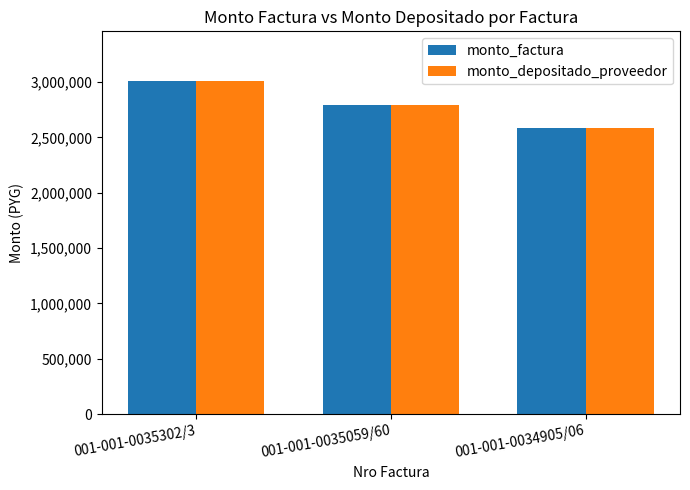

What is the difference between the maximum and minimum values in the monto_depositado_proveedor series?

420000